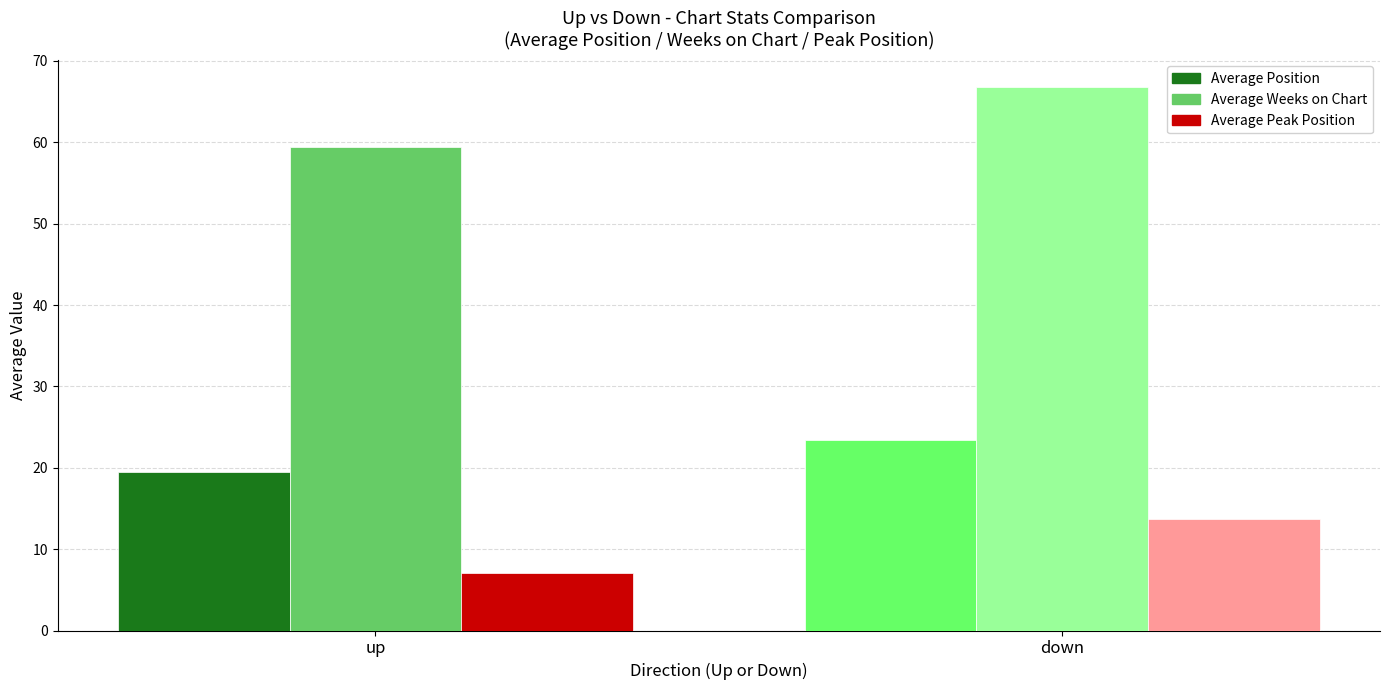

How many bars are there in each group?

3